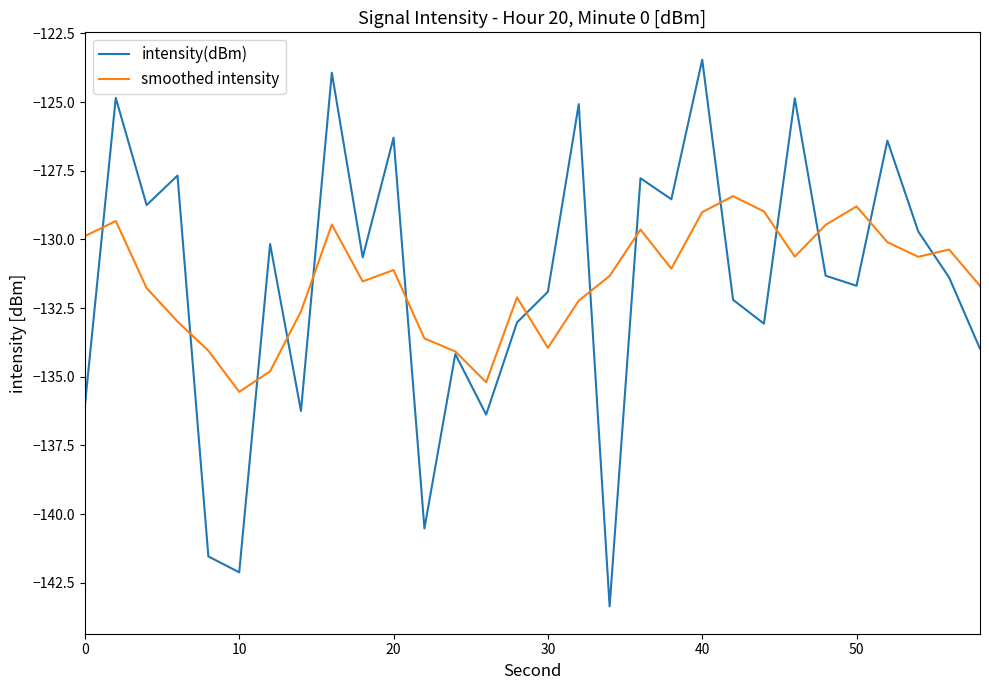

What is the greatest value displayed?

-123.5